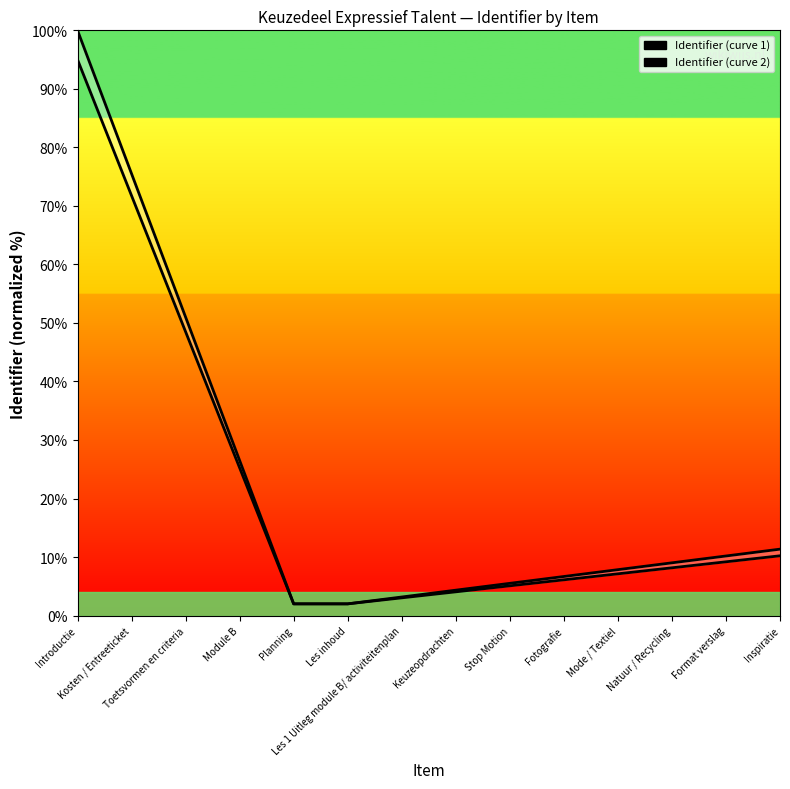

What is the highest value of the Identifier (curve 1) series?

100.0